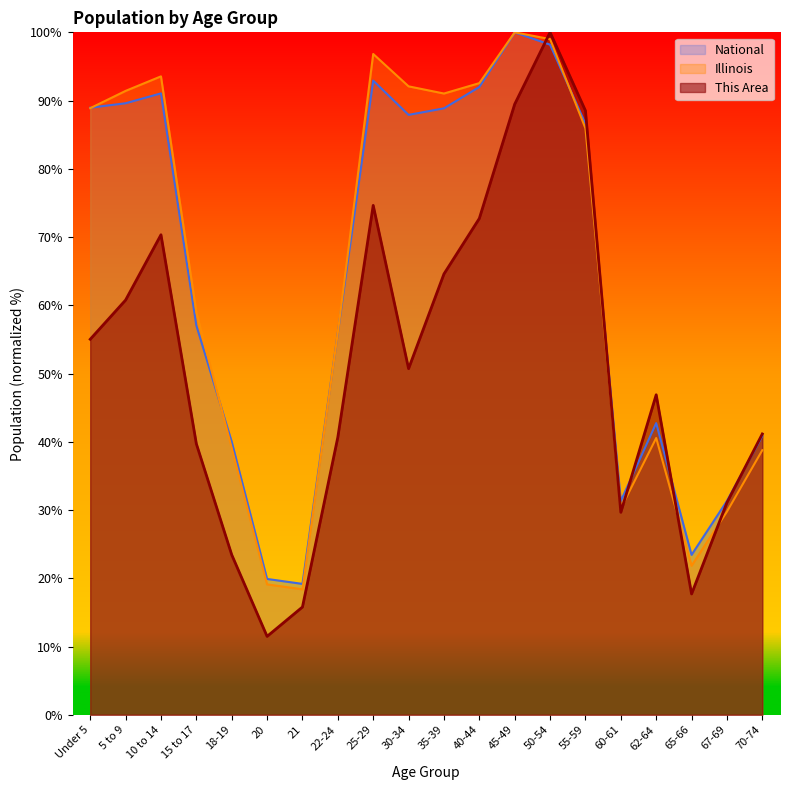

What is the difference between the highest and lowest values at 55-59?

2.6